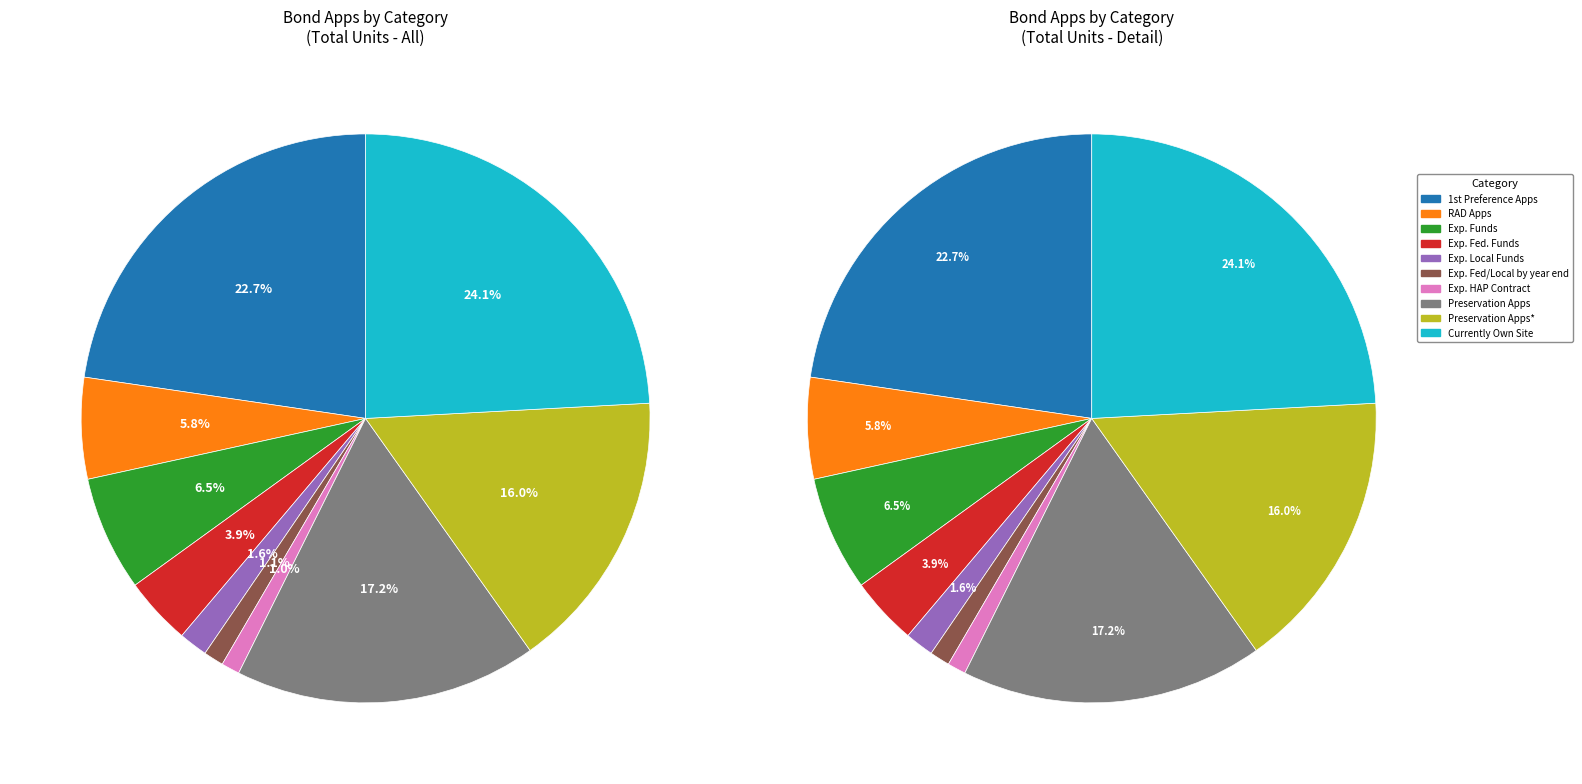

To the nearest percent, what is the difference between the largest and smallest slice percentages?

23%